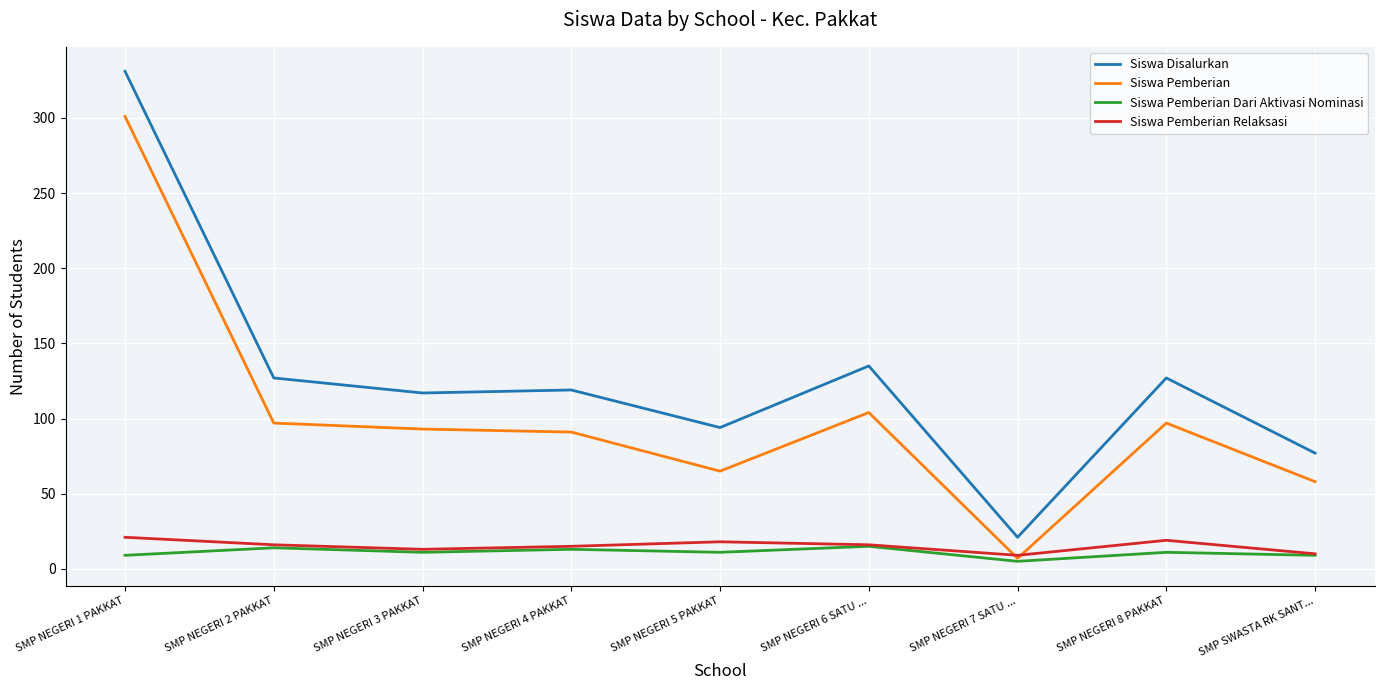

True or false: Siswa Disalurkan and Siswa Pemberian Relaksasi cross at least once.

False